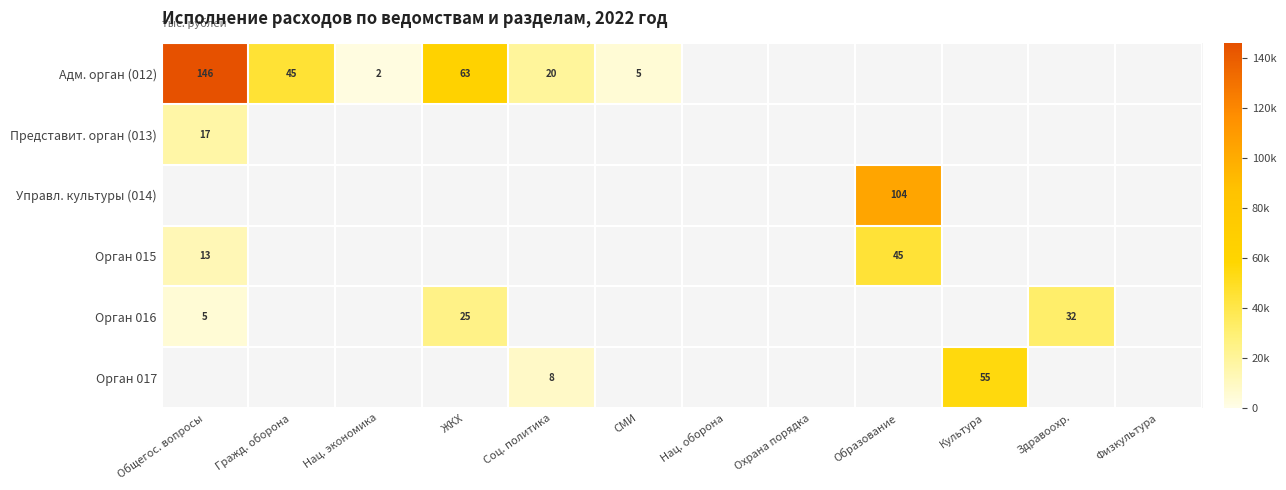

Rank the series by their maximum value, from highest to lowest.

Адм. орган (012), Управл. культуры (014), Орган 017, Орган 015, Орган 016, Представит. орган (013)